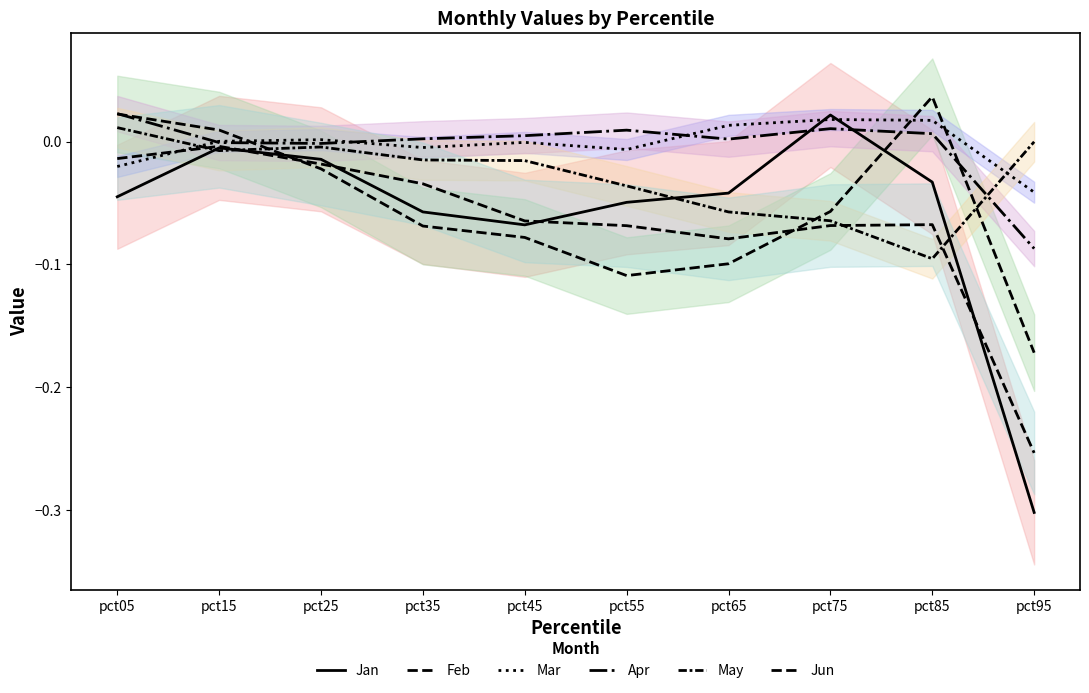

What is the difference between the Jan values at pct95 and pct75?

0.3